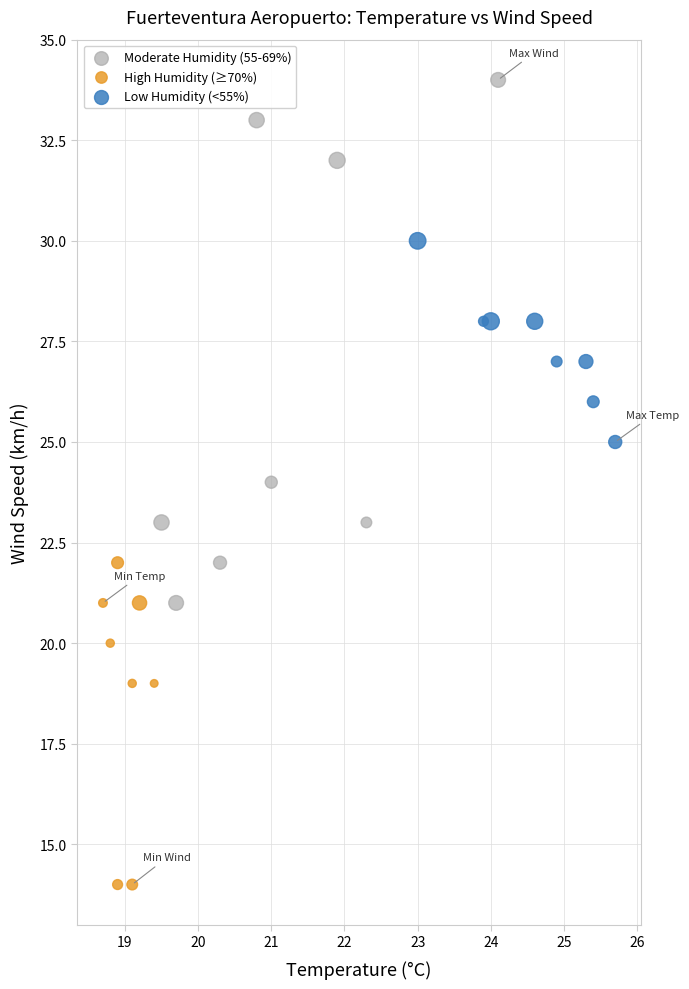

Which series has the largest Y range (max minus min)?

Moderate Humidity (55-69%)